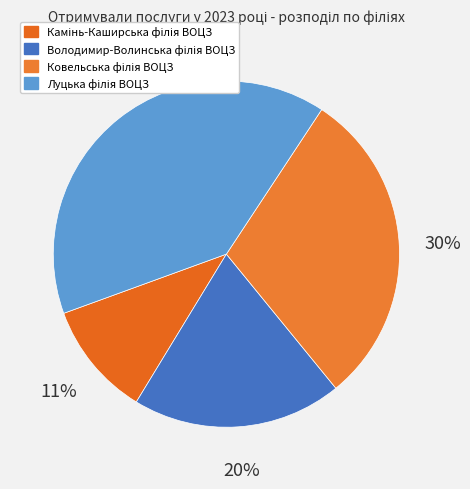

What percentage is the Луцька філія ВОЦЗ slice, to the nearest percent?

40%